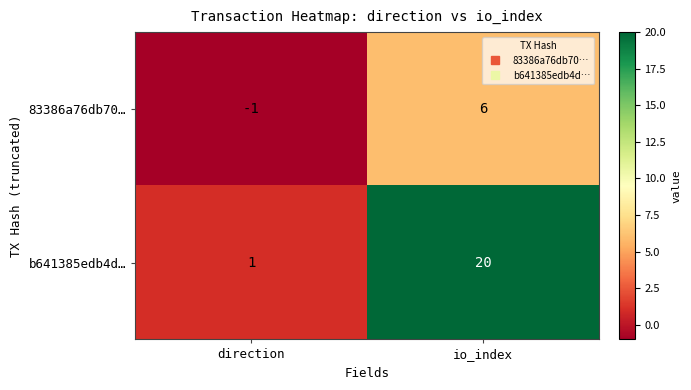

What is the minimum value shown in the chart?

-1